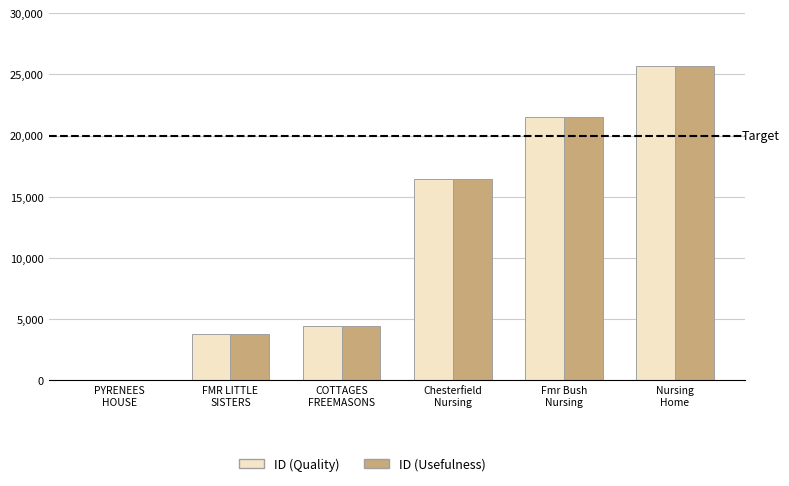

What is the maximum value for ID (Usefulness)?

25664